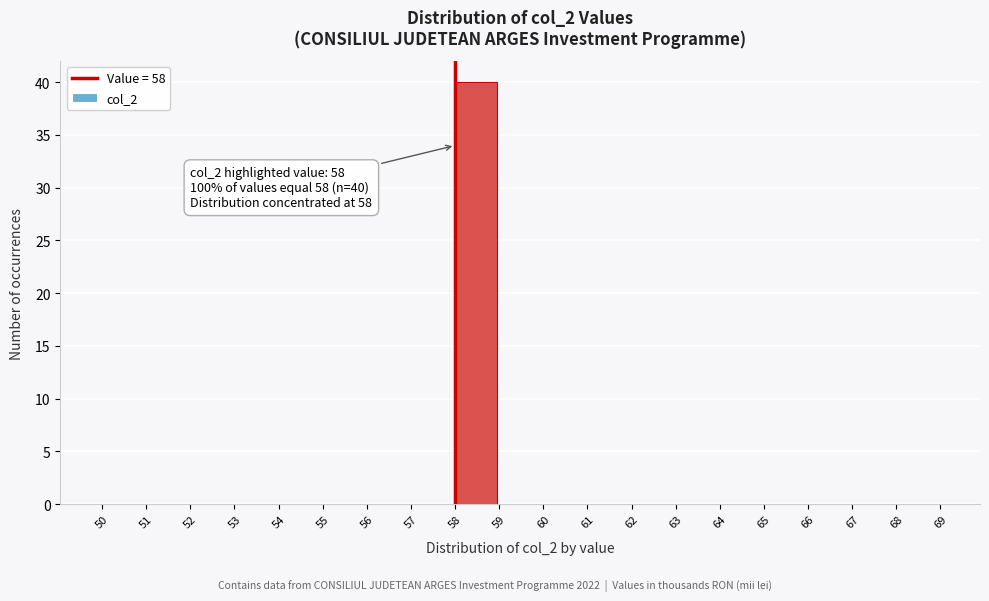

Which range on the x-axis has the tallest bar?

58 to 59